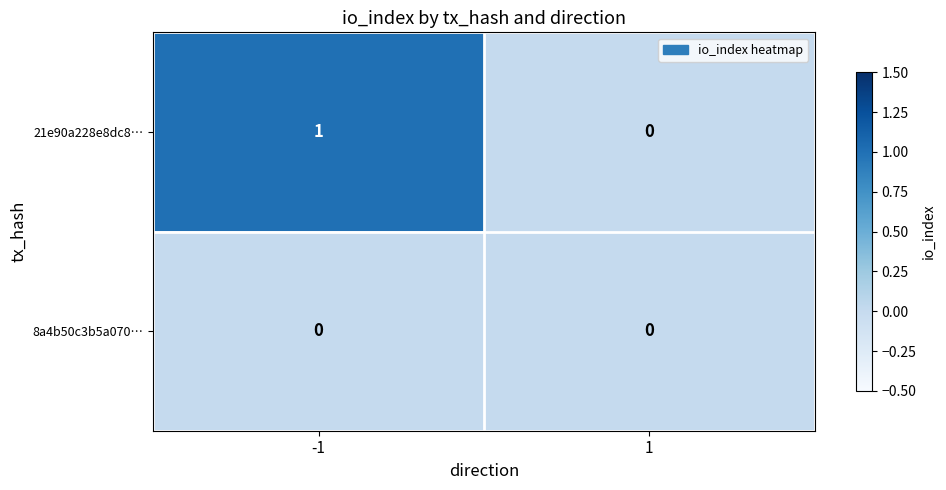

List the series in order of their peak value, lowest first.

8a4b50c3b5a070…, 21e90a228e8dc8…